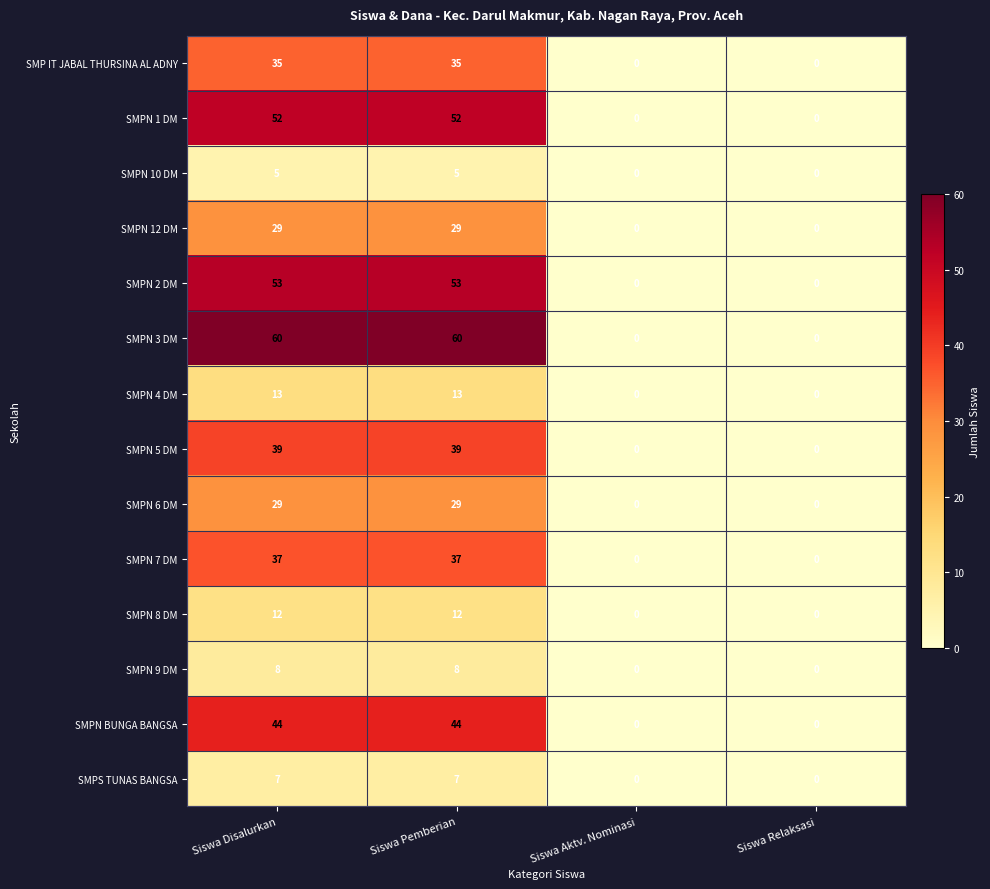

Is it true that SMPN 1 DM equals 52 at Siswa Disalurkan?

True